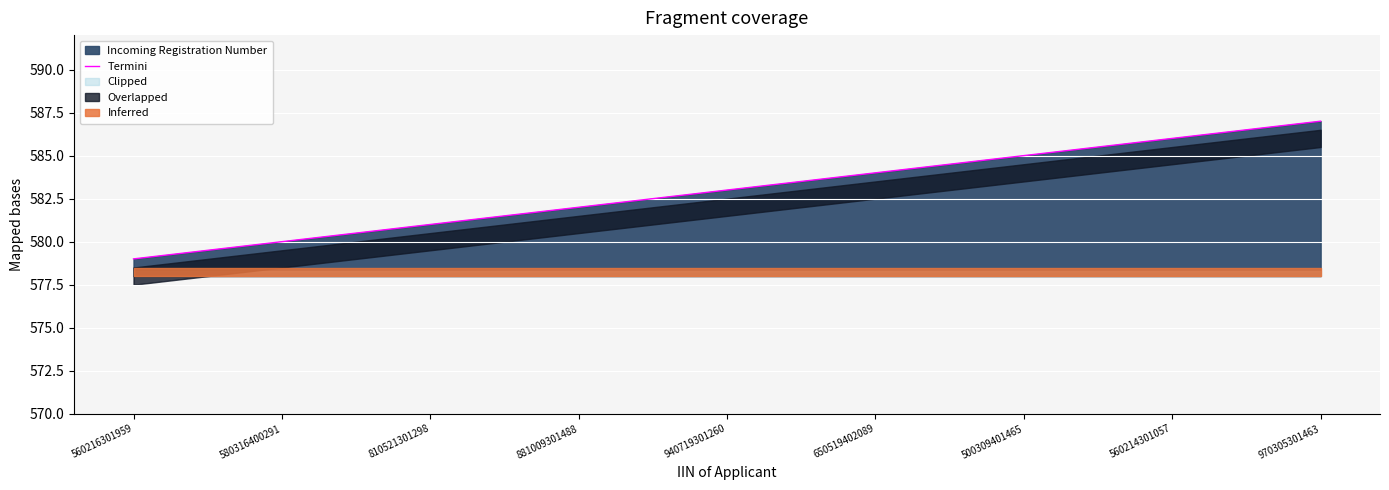

How many categories are shown in the chart?

9